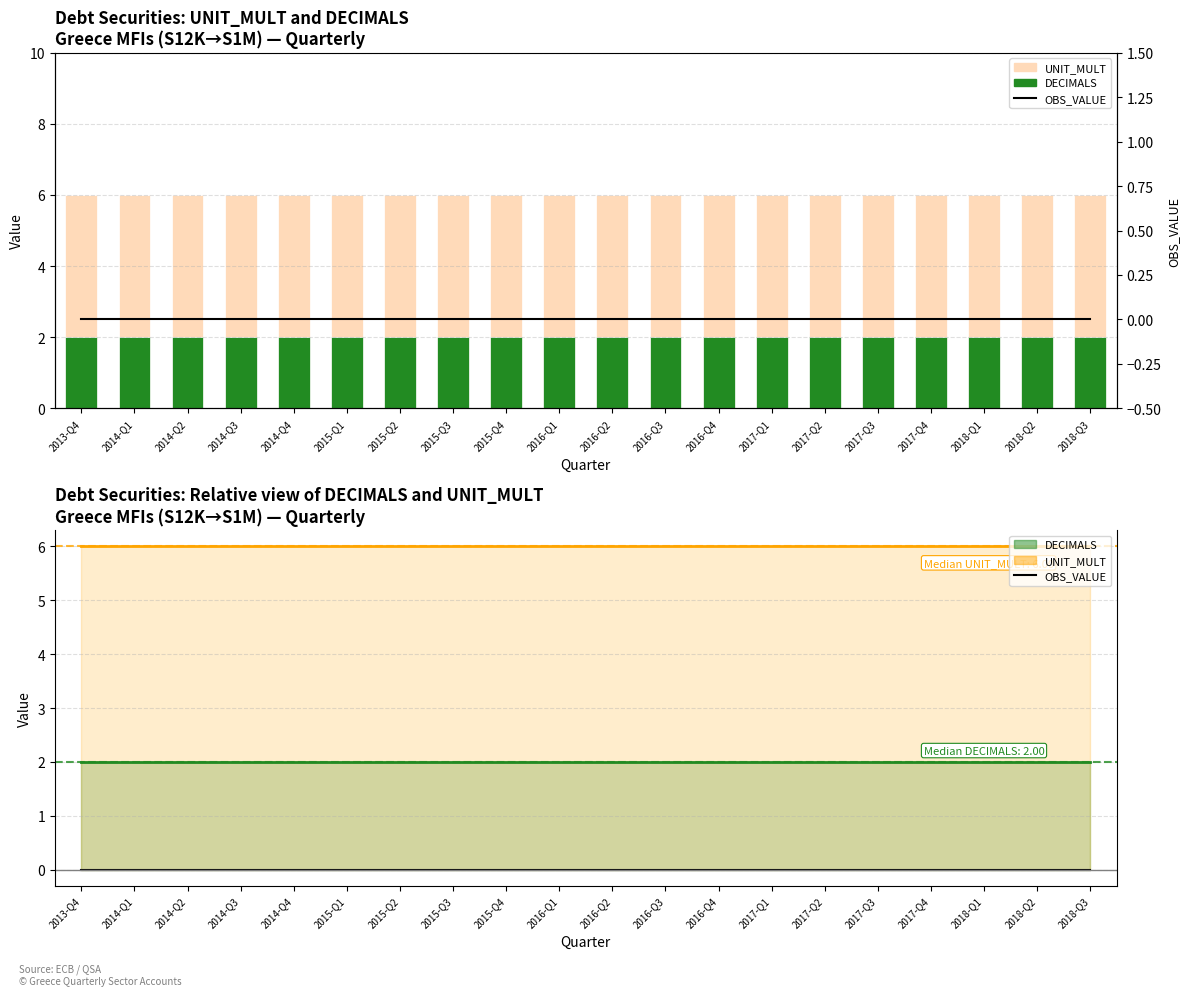

Which series changed the most between 2016-Q3 and 2017-Q4?

UNIT_MULT